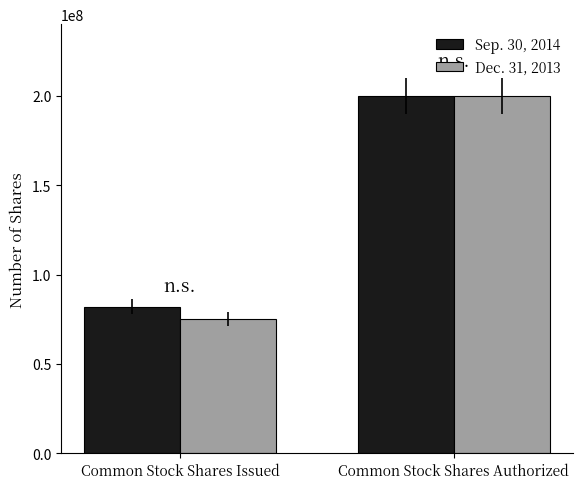

Rank the series by their average value, from lowest to highest.

Dec. 31, 2013, Sep. 30, 2014